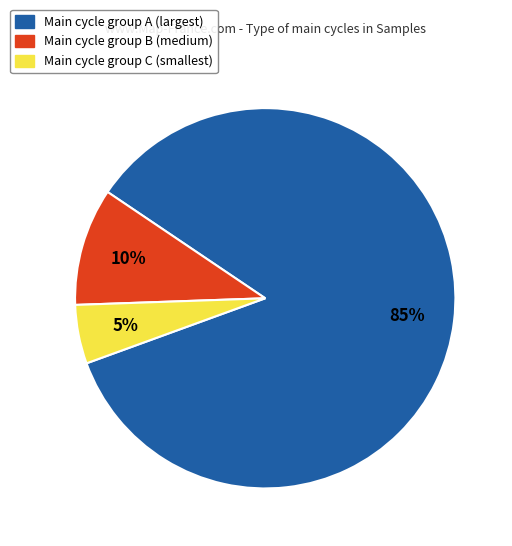

Combined, do Main cycle group C (smallest) and Main cycle group A (largest) account for over 50%?

Yes